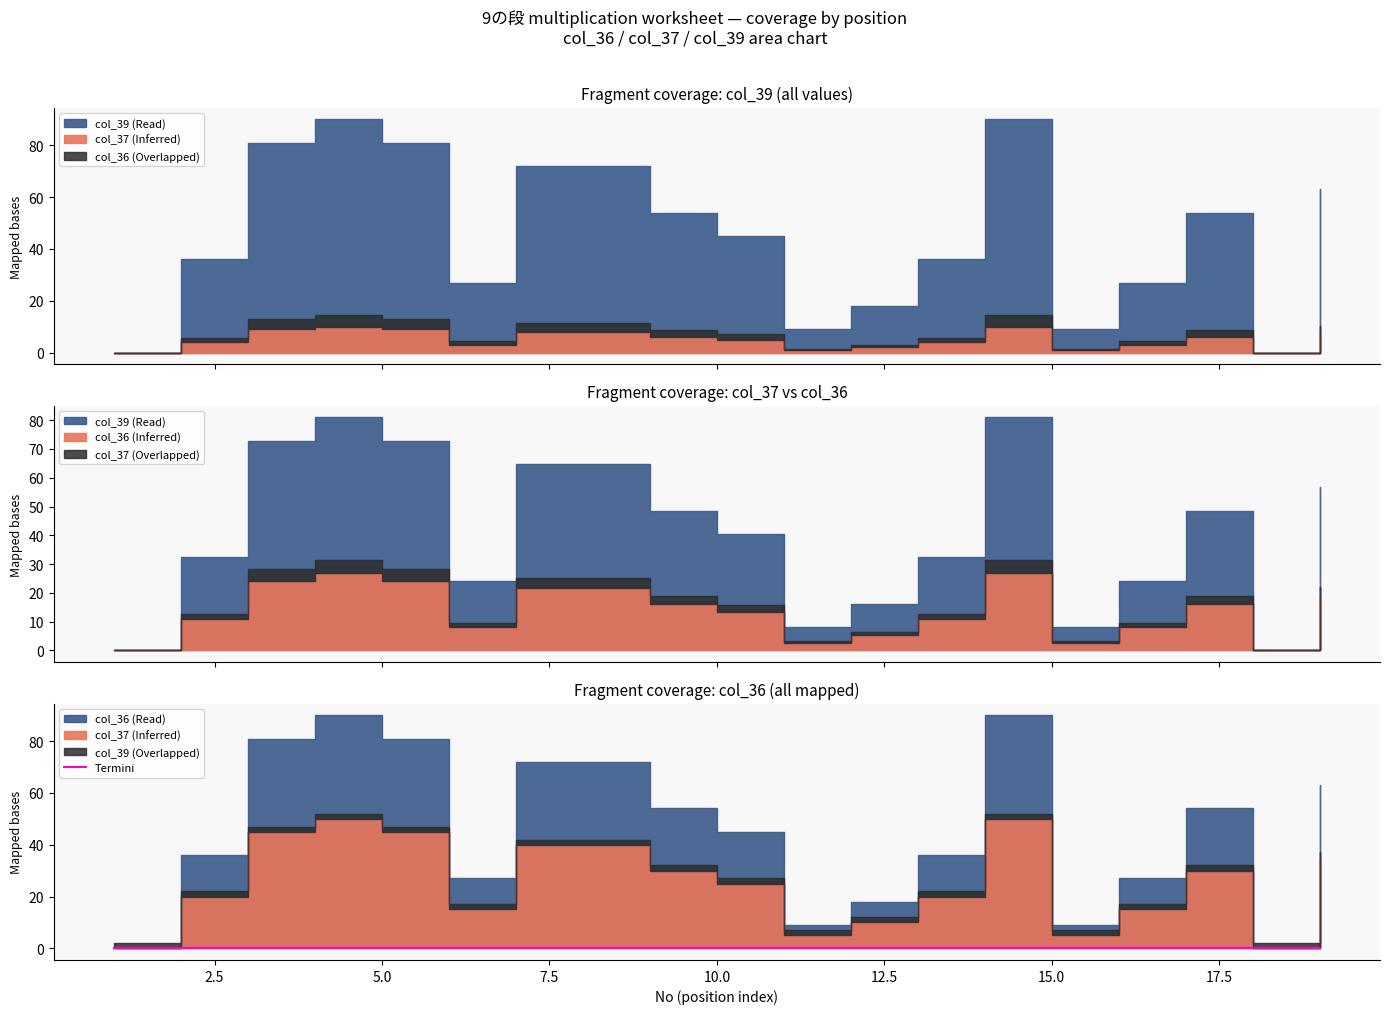

What is the approximate value of col_39 at 11?

9